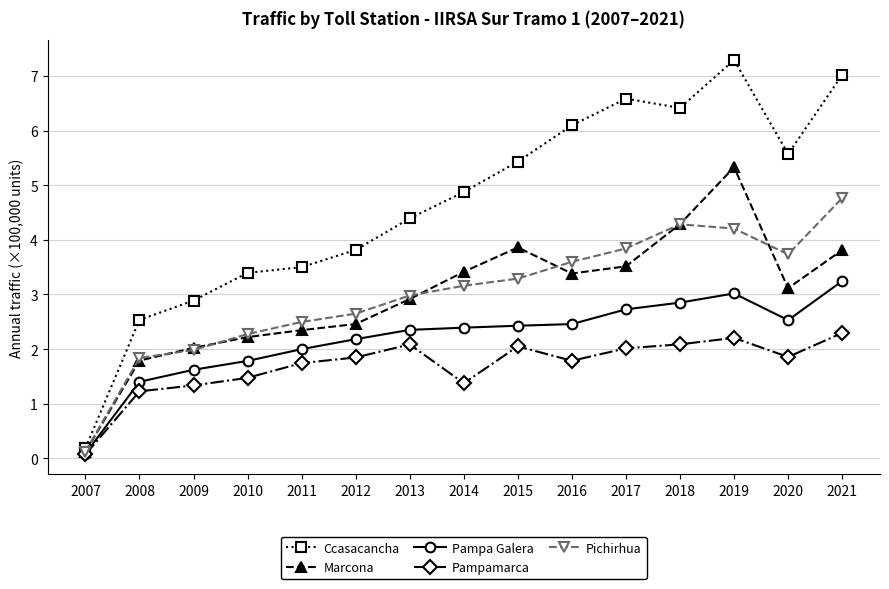

True or false: Marcona has more than 0 interior local peaks.

True